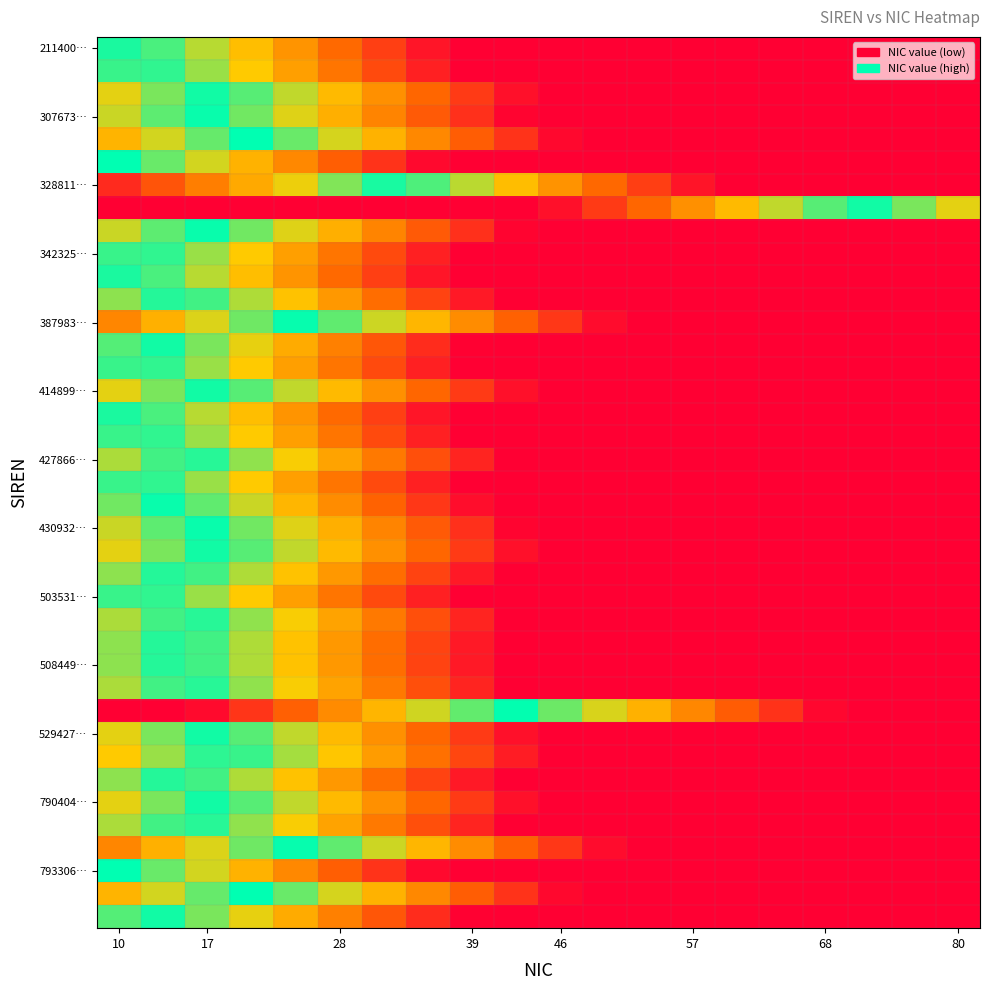

At how many categories does at least one series exceed 51?

17